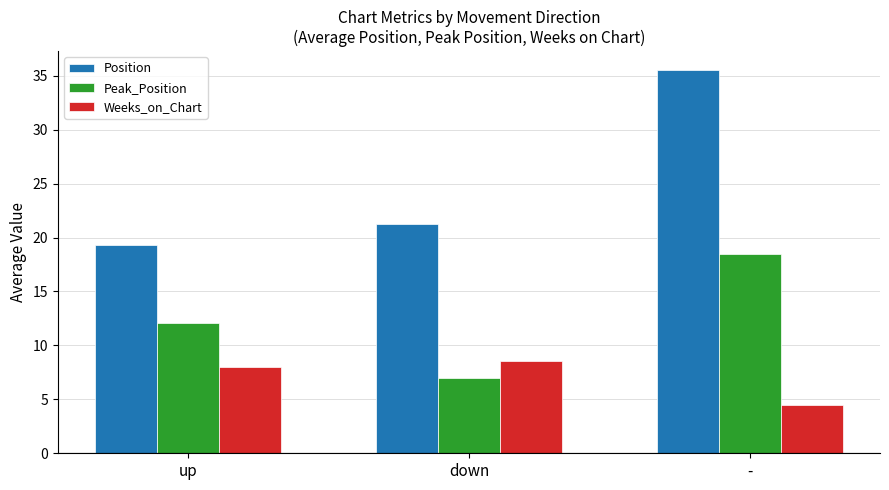

Count the number of categories in the chart.

3